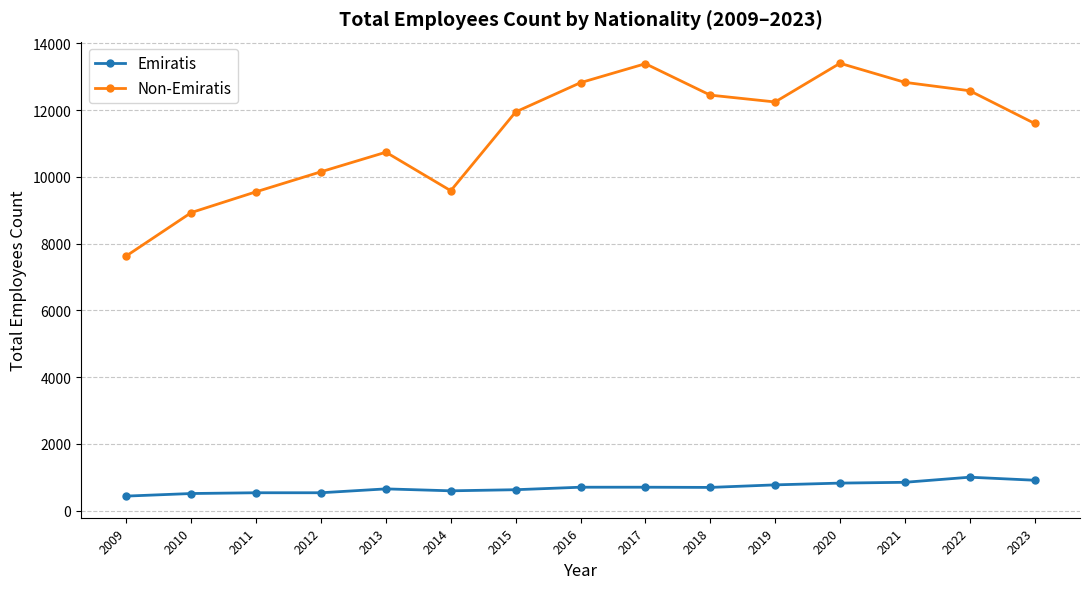

Is it true that Emiratis equals 539 at 2011?

True